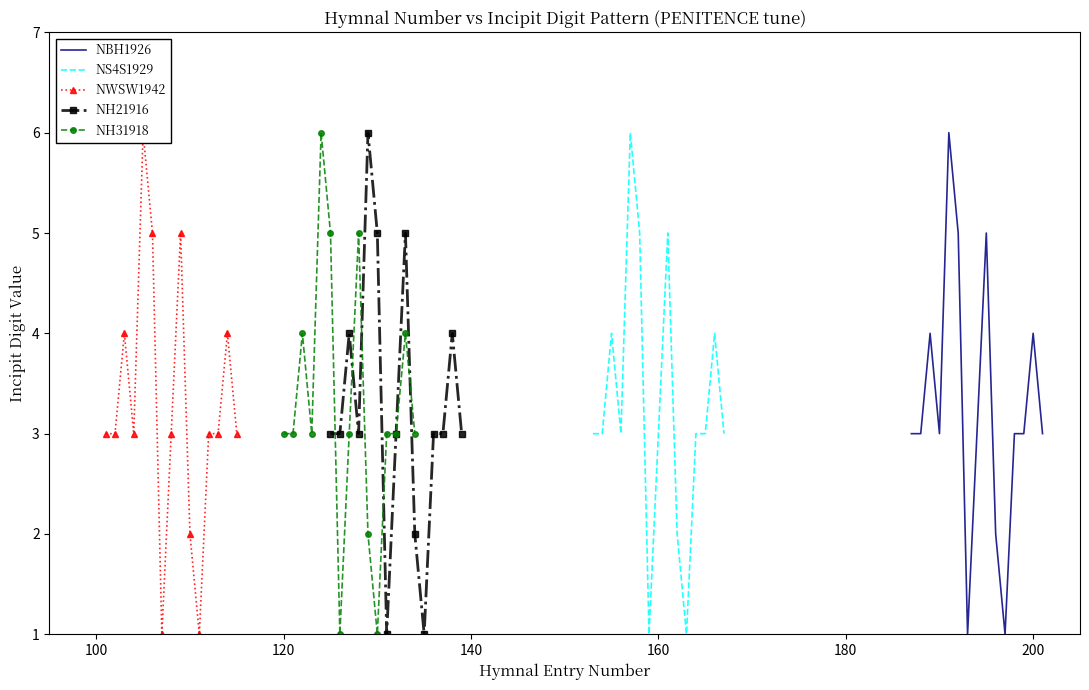

True or false: NWSW1942 and NH31918 intersect in this chart.

False